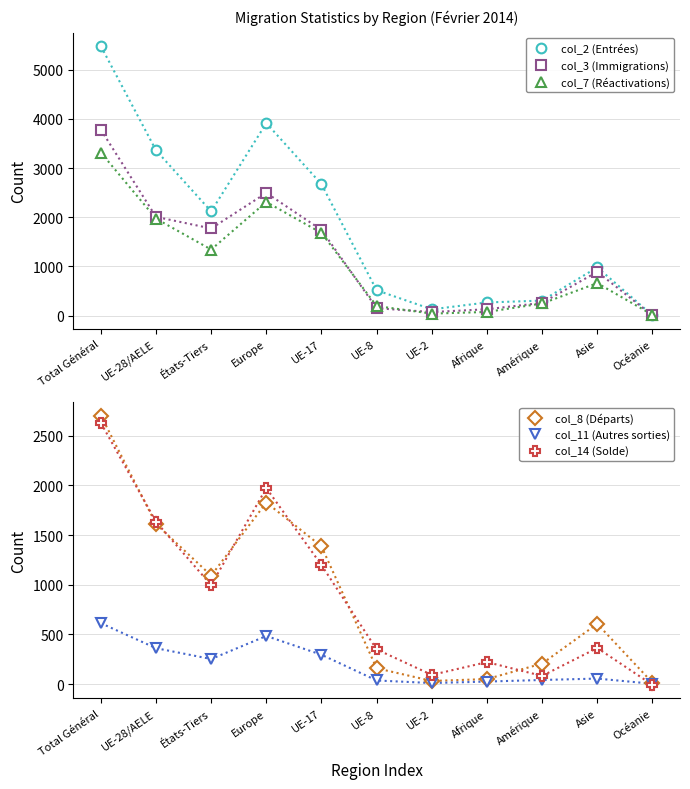

At which category is the sum across all series the highest?

Total Général